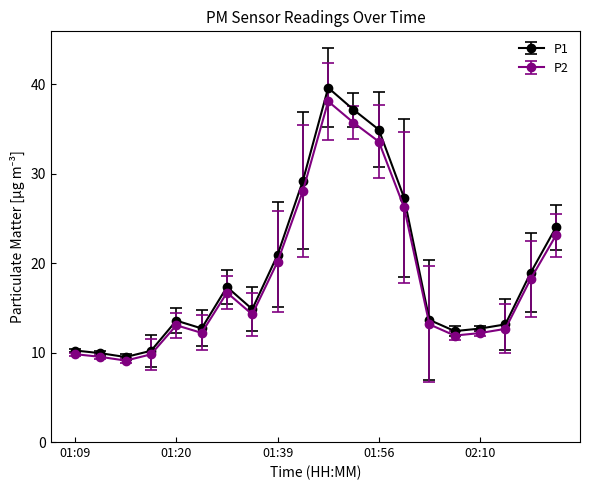

Does the chart have visible grid lines?

No